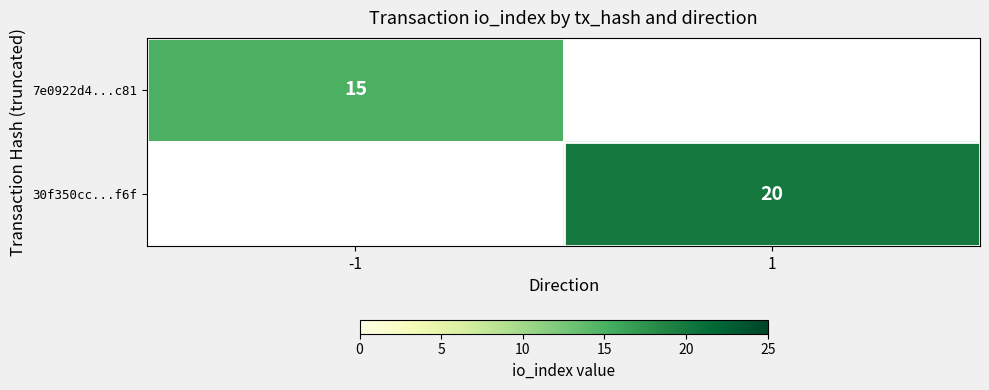

Is it true that 30f350cc...f6f equals 20 at 1?

True